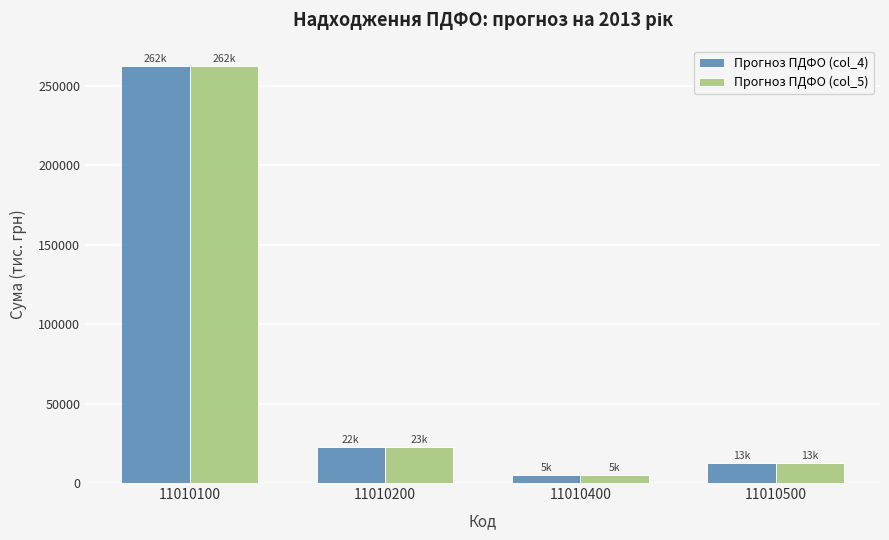

At which category is the sum across all series the highest?

11010100